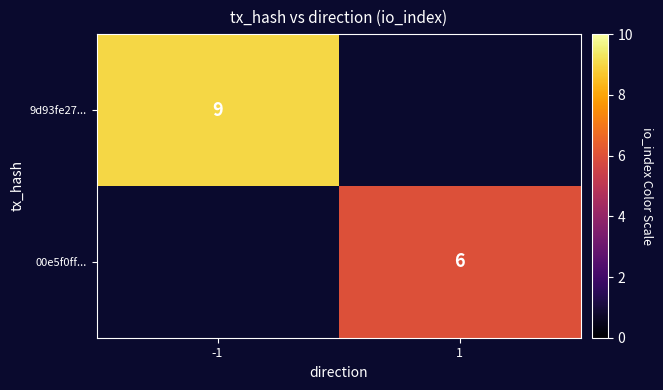

True or false: 00e5f0ff... has a value of 10 at 1.

False